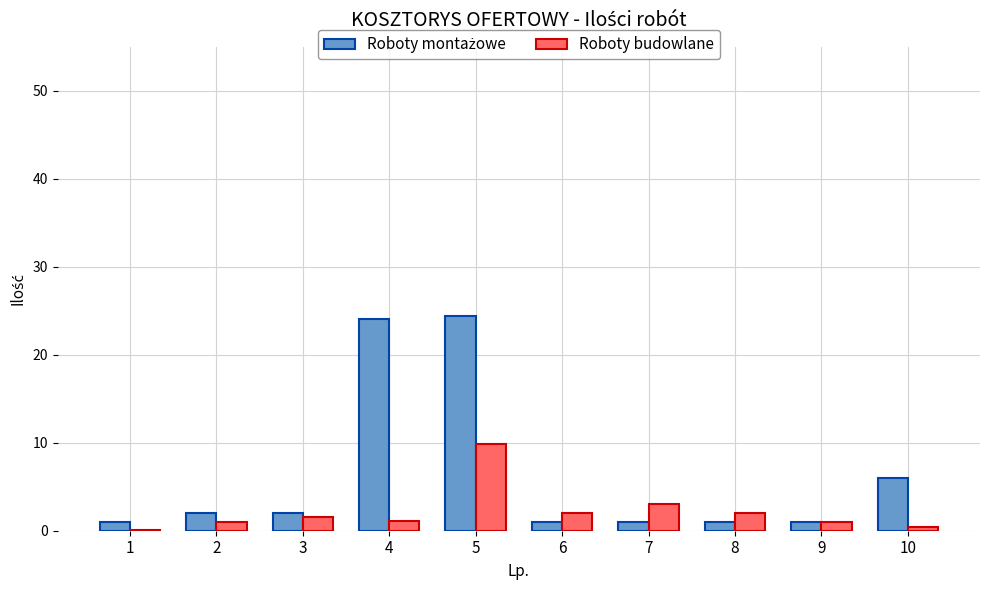

What is the total value across all series at 5?

34.3